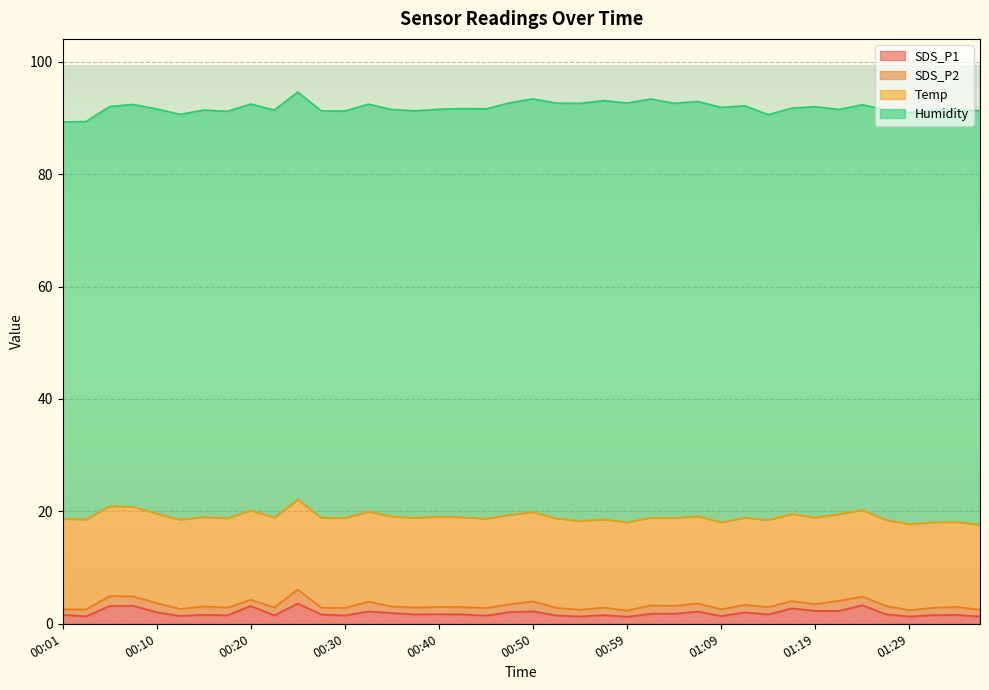

True or false: Temp has a value of 15.5 at 01:07.

True